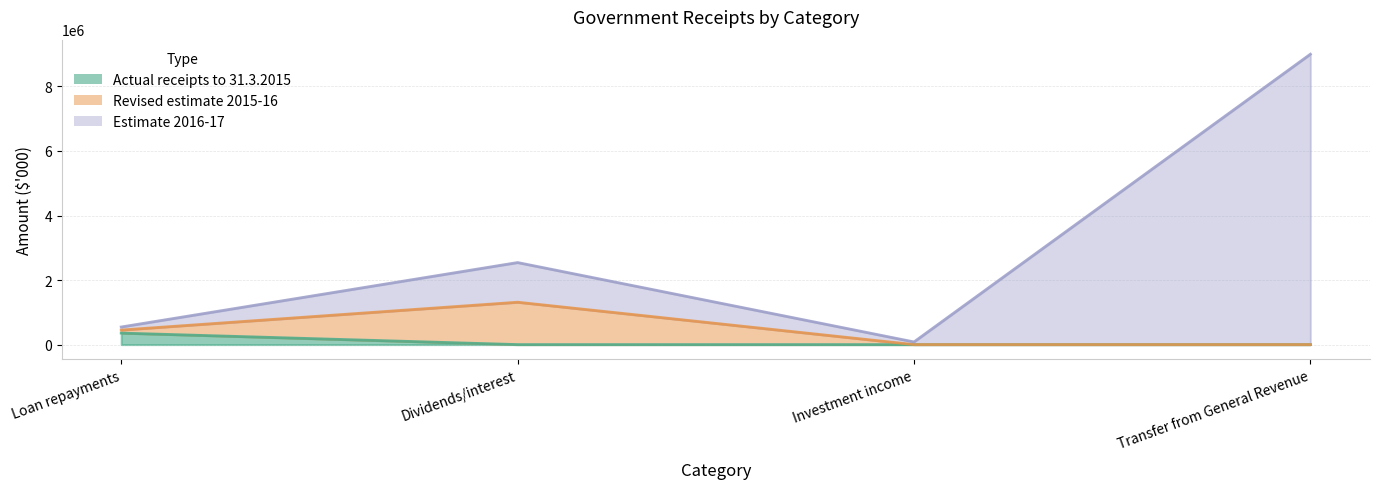

Does the chart have visible grid lines?

Yes